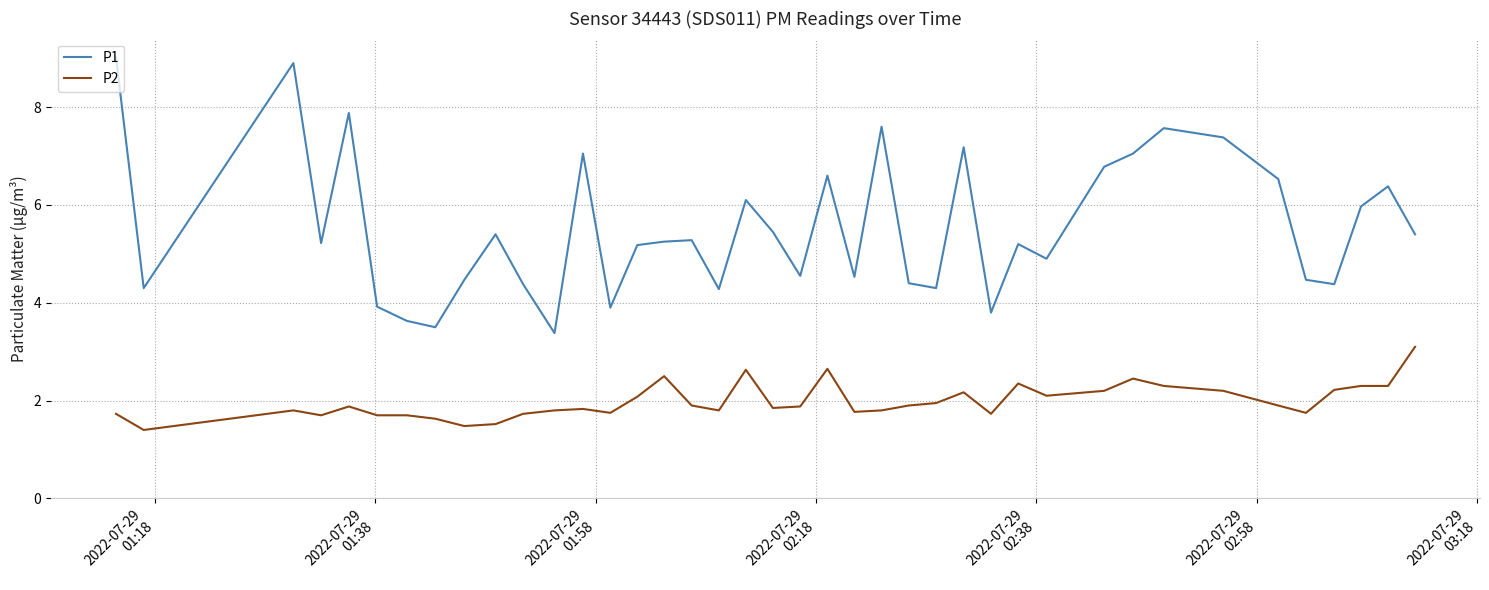

True or false: P1 and P2 cross at least once.

False